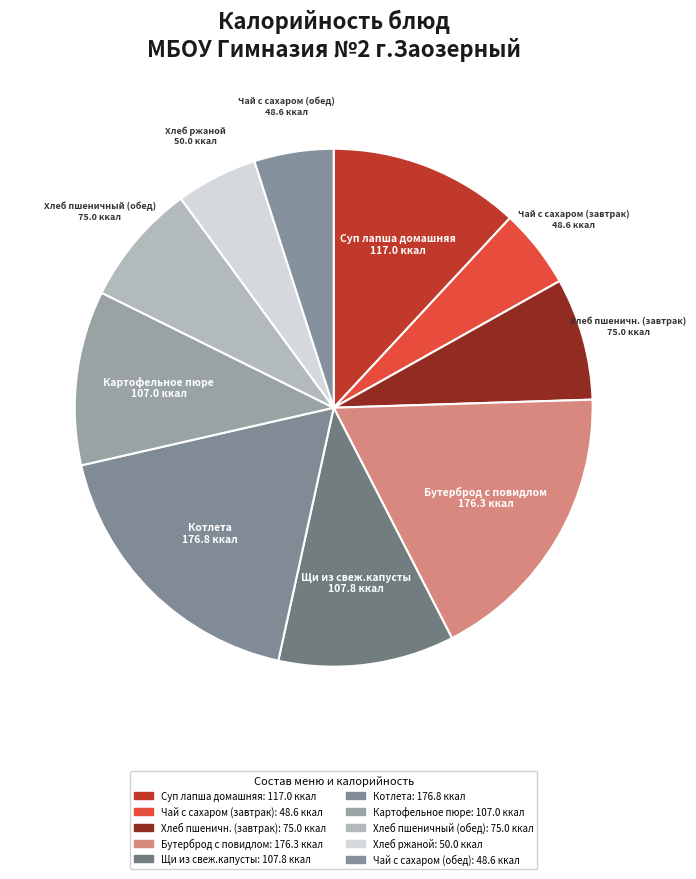

Combined, what portion of the pie is Хлеб пшеничн. (завтрак) and Бутерброд с повидлом?

25.6%